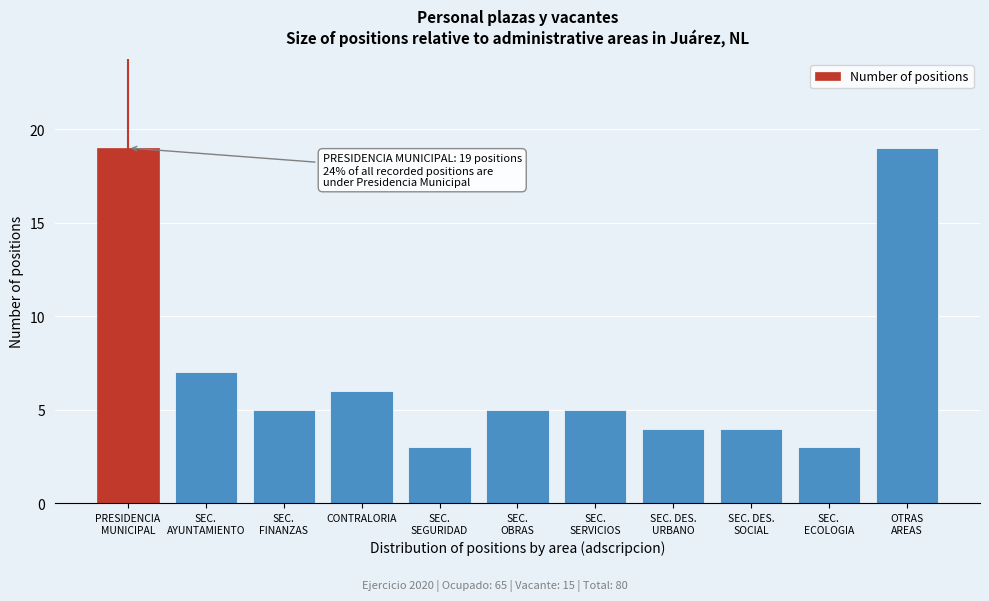

Reading left to right, transcribe all the data shown in this chart.

19	7	5	6	3	5	5	4	4	3	19